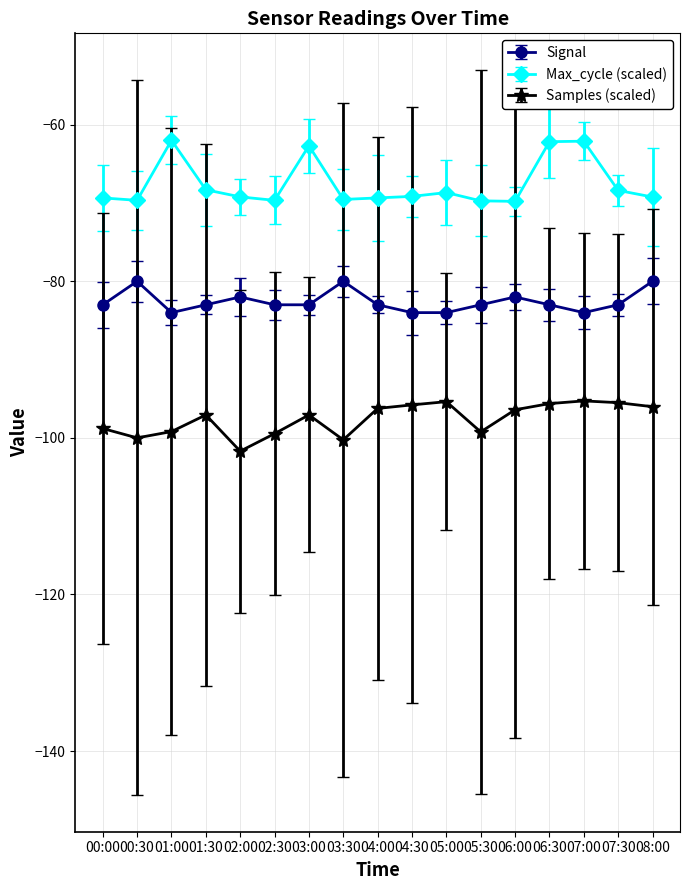

Rank the series by their average value, from lowest to highest.

Samples (scaled), Signal, Max_cycle (scaled)